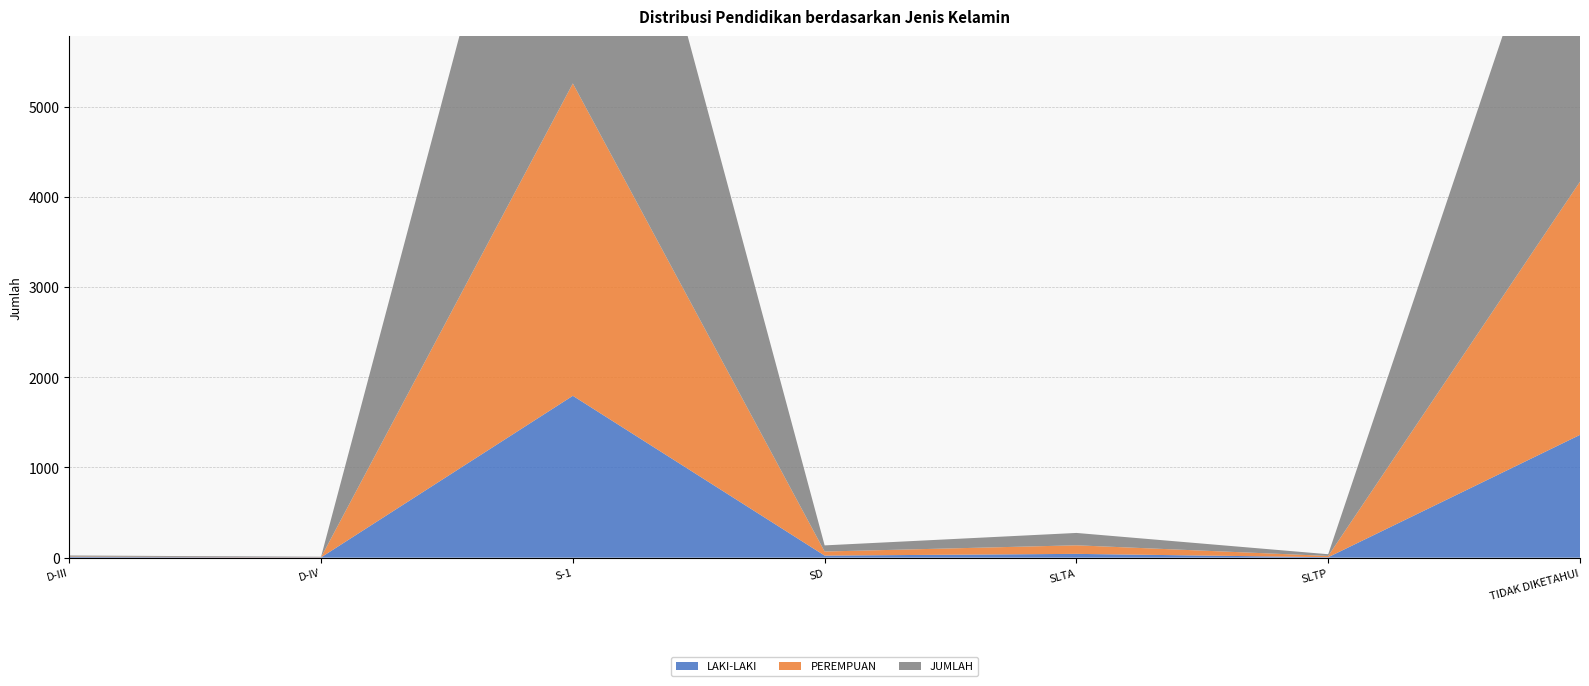

Reading left to right, extract all data points from this chart.

LAKI-LAKI: D-III=7	D-IV=3	S-1=1794	SD=23	SLTA=42	SLTP=5	TIDAK DIKETAHUI=1361
PEREMPUAN: D-III=5	D-IV=2	S-1=3462	SD=45	SLTA=95	SLTP=14	TIDAK DIKETAHUI=2806
JUMLAH: D-III=12	D-IV=5	S-1=5256	SD=68	SLTA=137	SLTP=19	TIDAK DIKETAHUI=4167